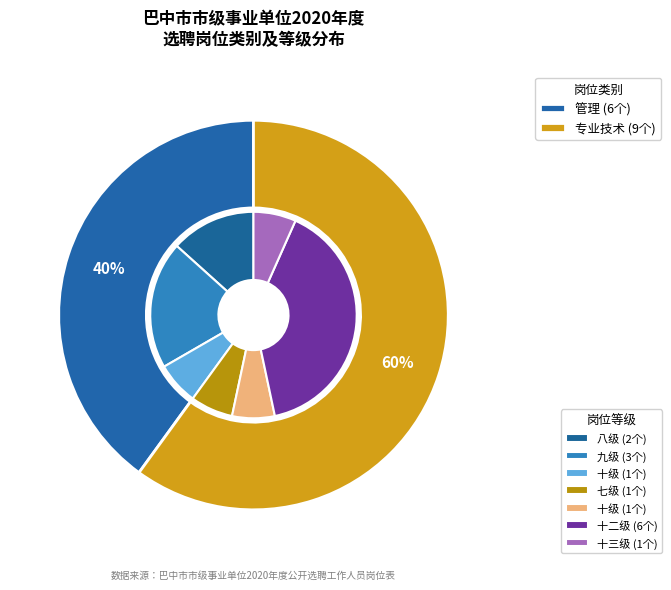

Which category accounts for the majority?

专业技术